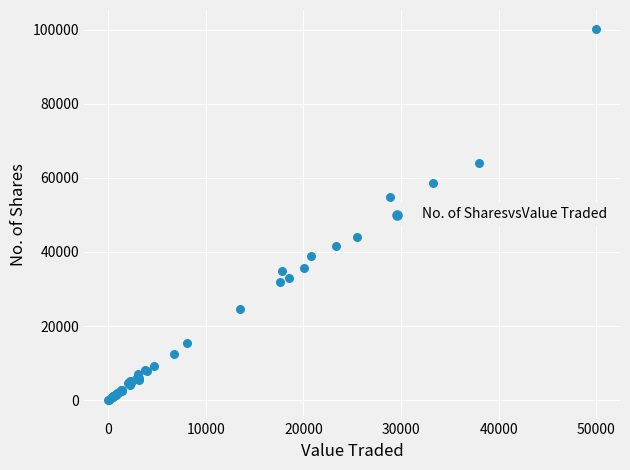

What Y value in the scatter plot is closest to 50174?

54879